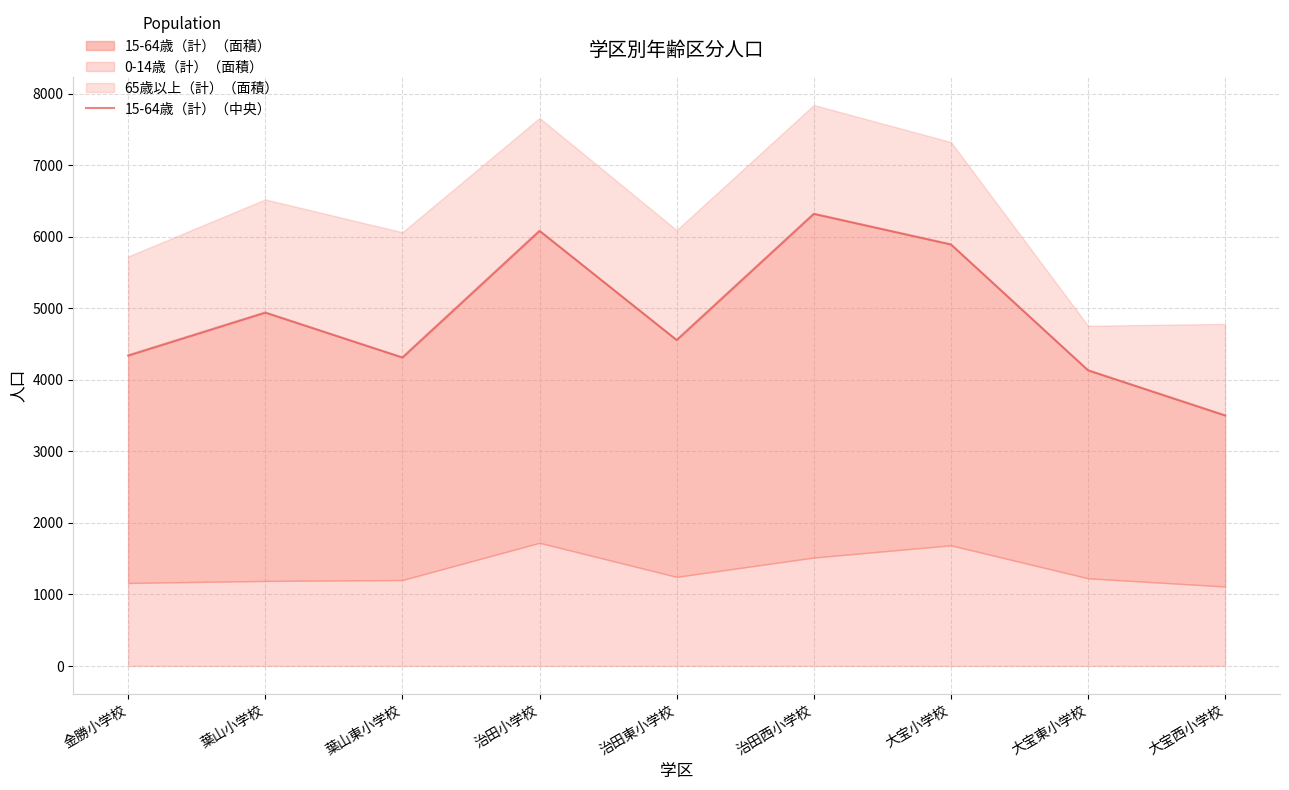

What is the difference between the maximum and minimum values?

2818